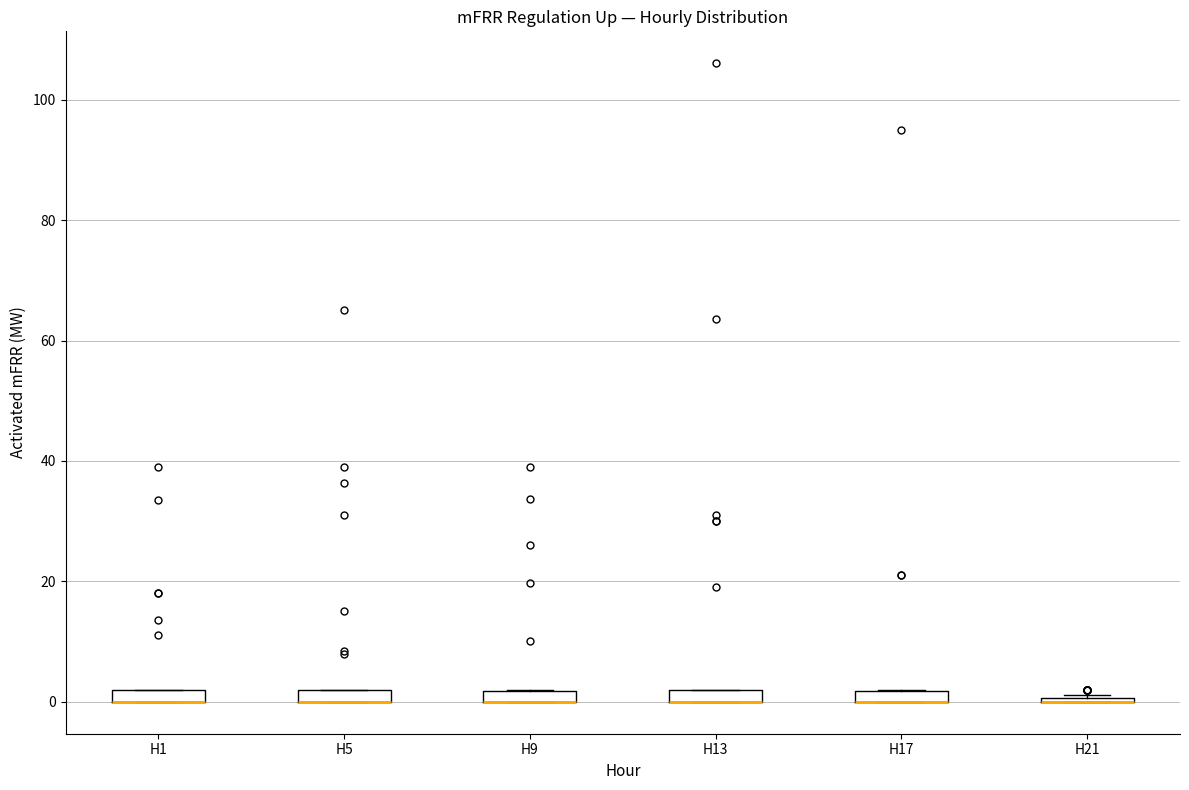

Where is the upper edge of the box for H5 on the y-axis? The values are not printed on the chart, so give them approximately, as read against the axis.

2